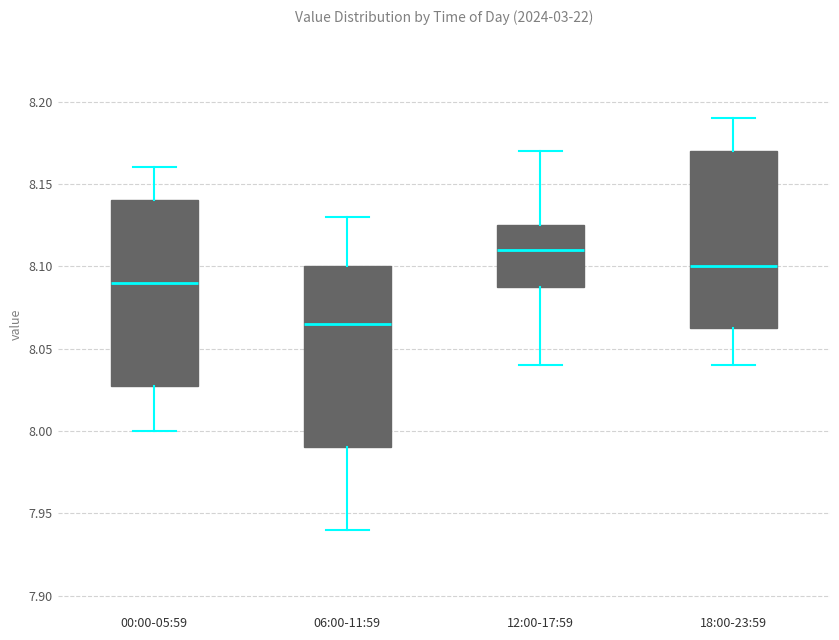

Which box's median line is the highest?

12:00-17:59